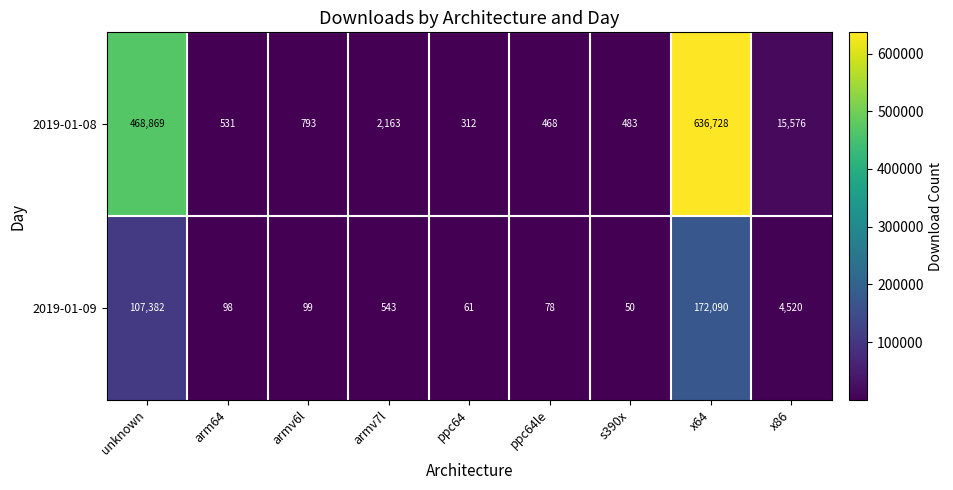

What is the spread (max minus min) of values at x86?

11056